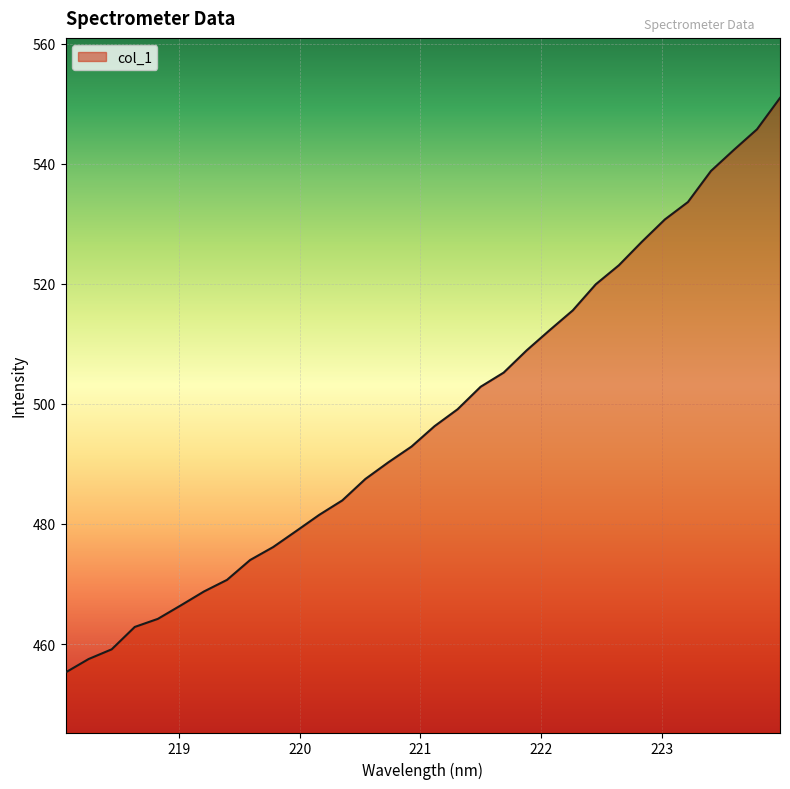

What is the difference between the maximum and minimum values?

95.7